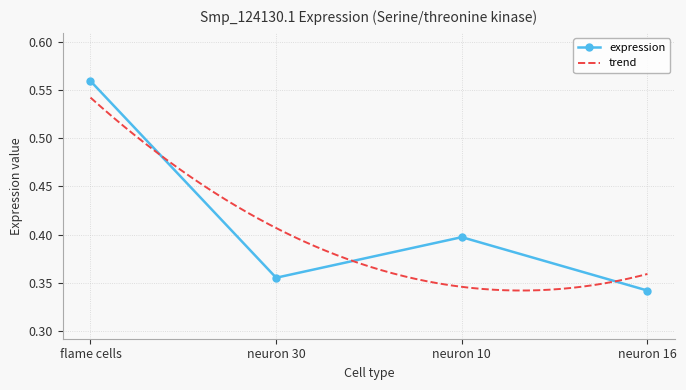

What position from the left is flame cells?

1